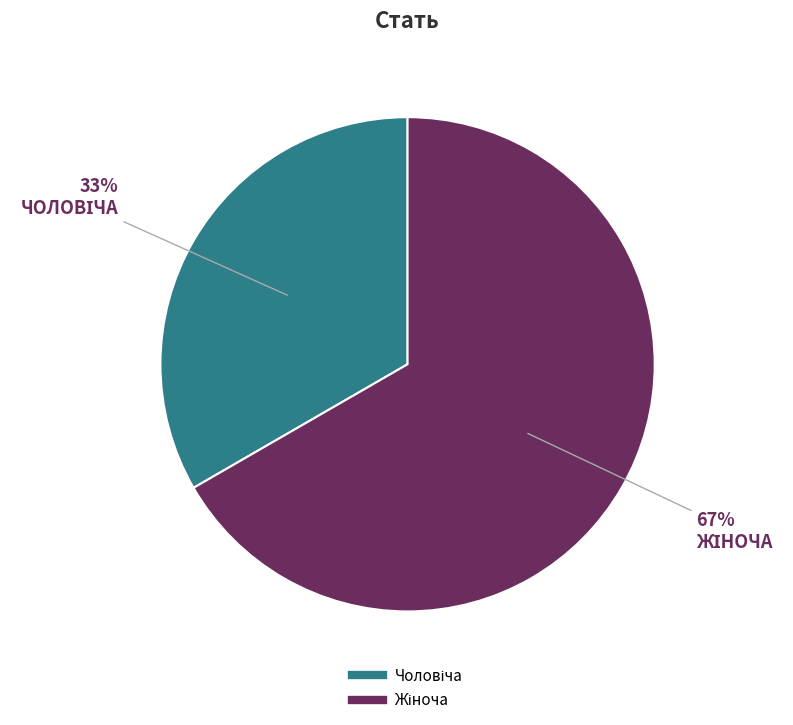

To the nearest percent, what is the average slice percentage?

50%